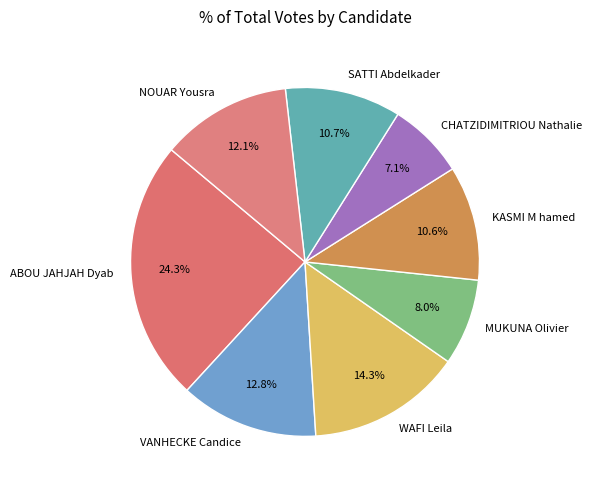

What is the total percentage of ABOU JAHJAH Dyab and WAFI Leila?

38.6%